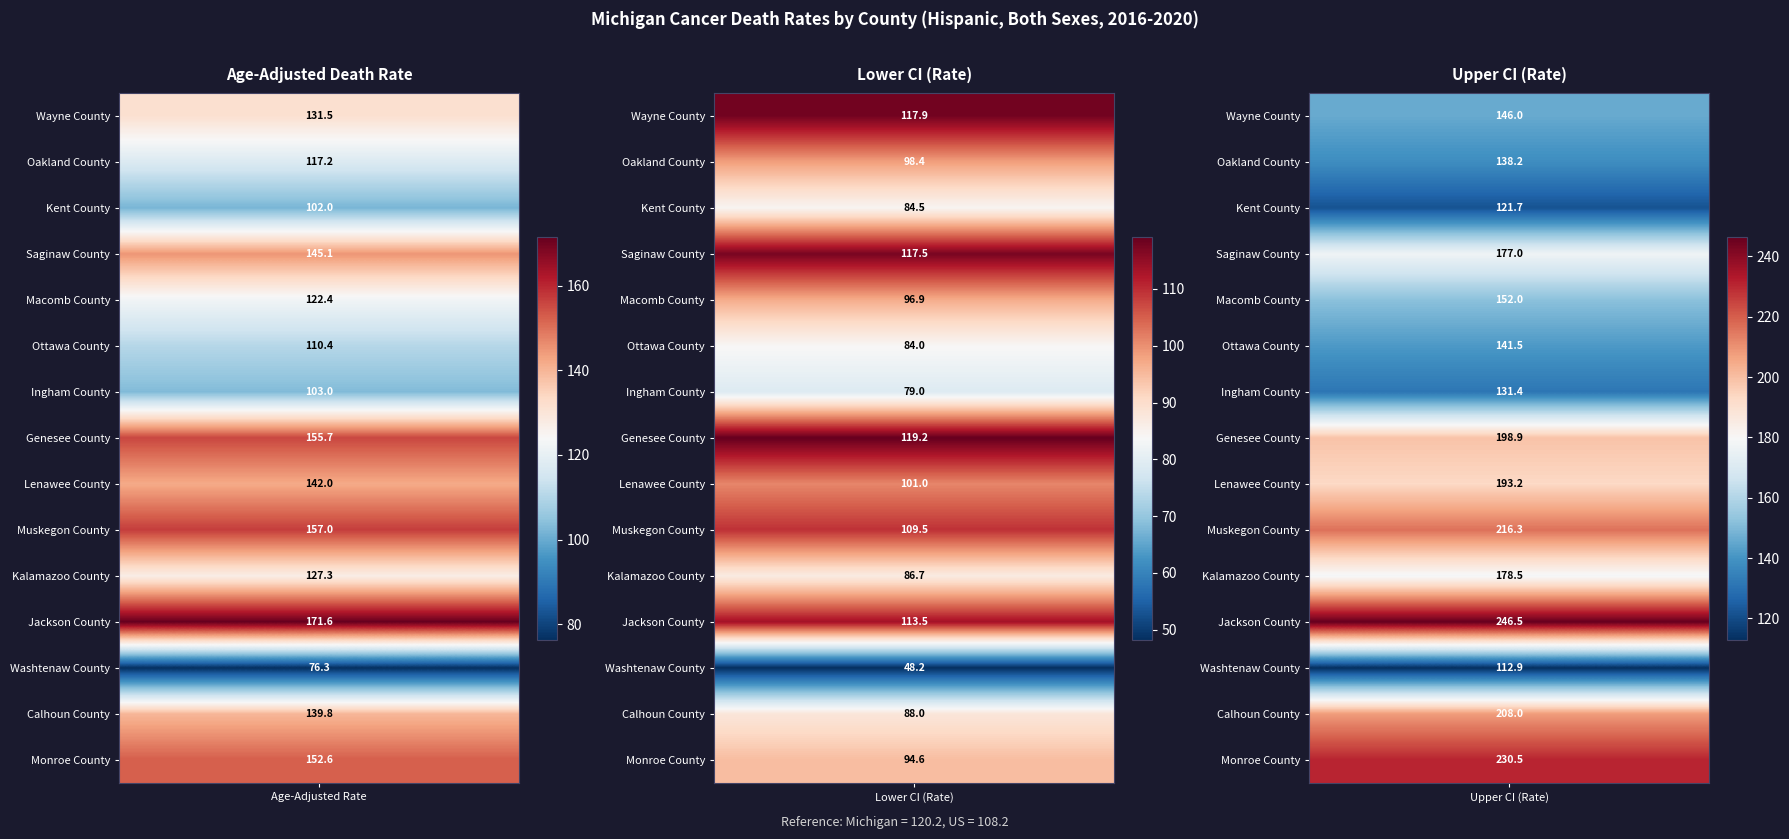

What is the average value of the Kent County series?

102.7